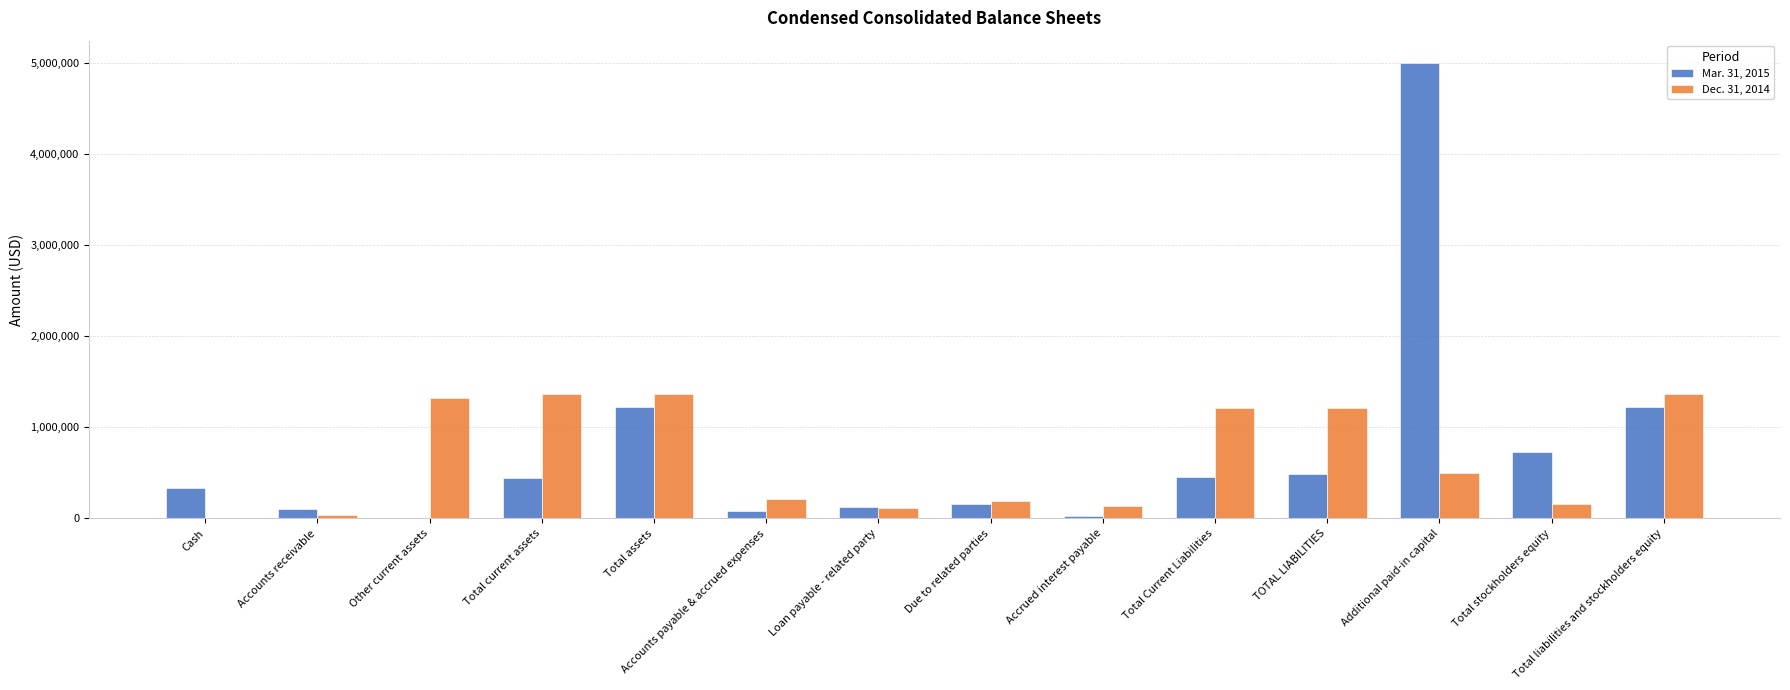

Are the bars grouped side by side (vs. stacked)?

Yes